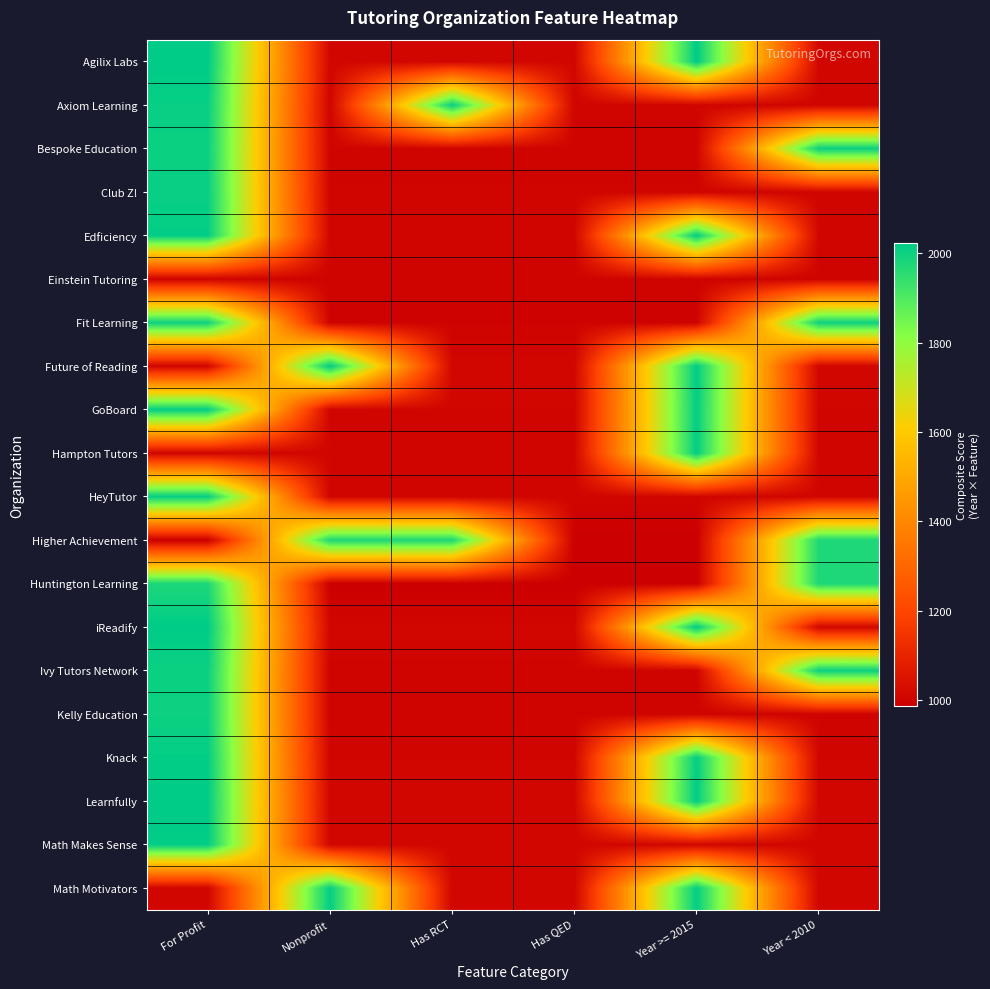

Which series has the largest range (max minus min)?

Agilix Labs